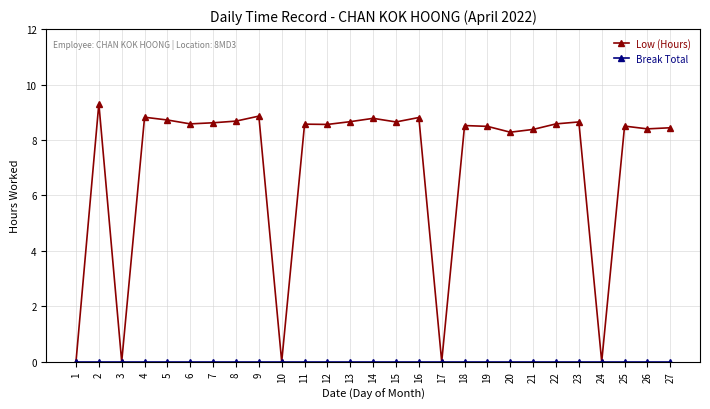

The value of Low (Hours) at 2 is 12.4. True or false?

False